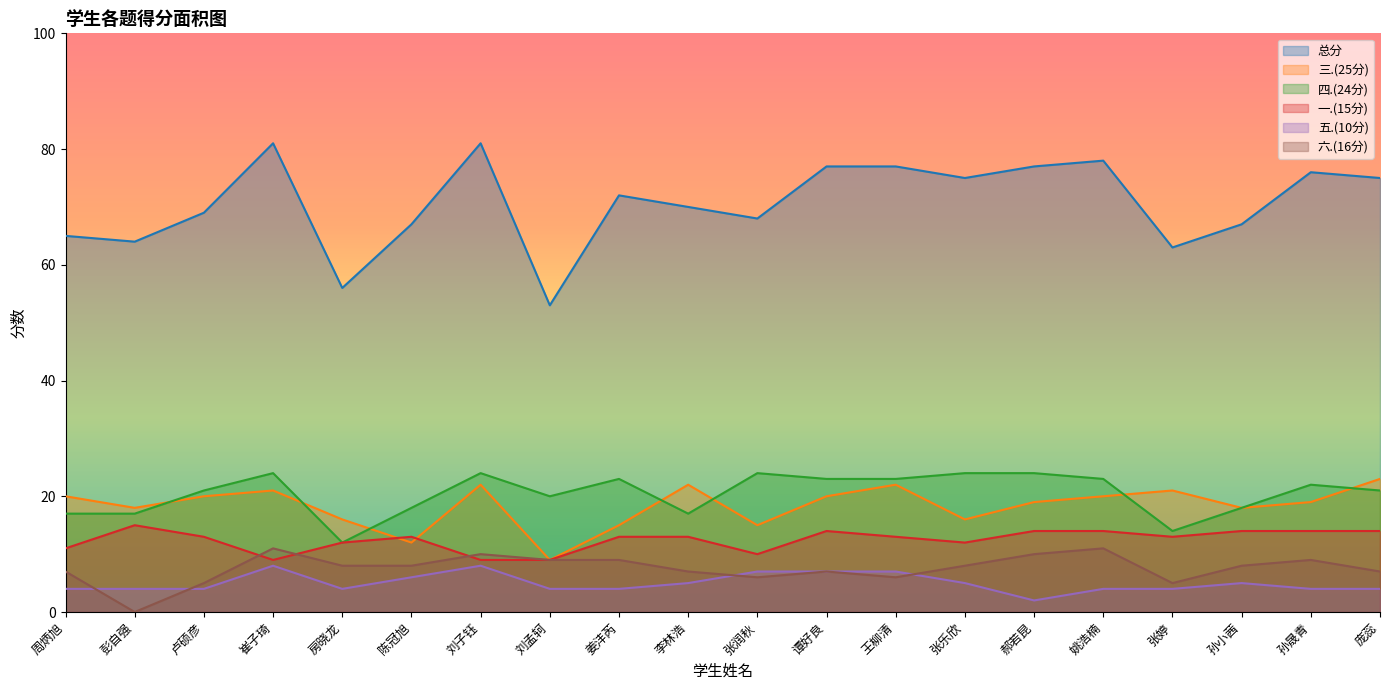

The value of 四.(24分) at 周炳旭 is 17. True or false?

True